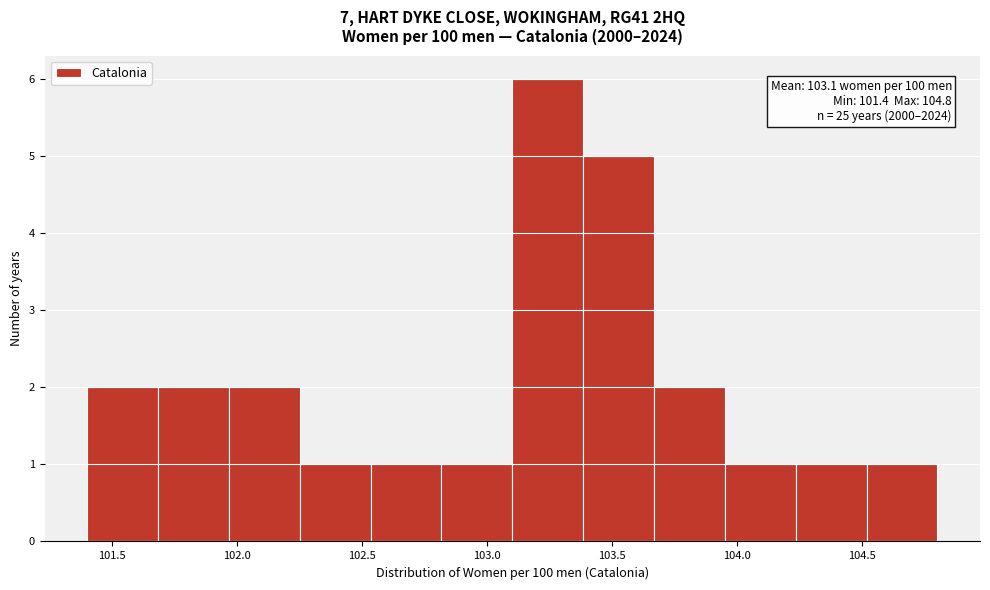

Over which range of the x-axis is the bar tallest?

103.10 to 103.40